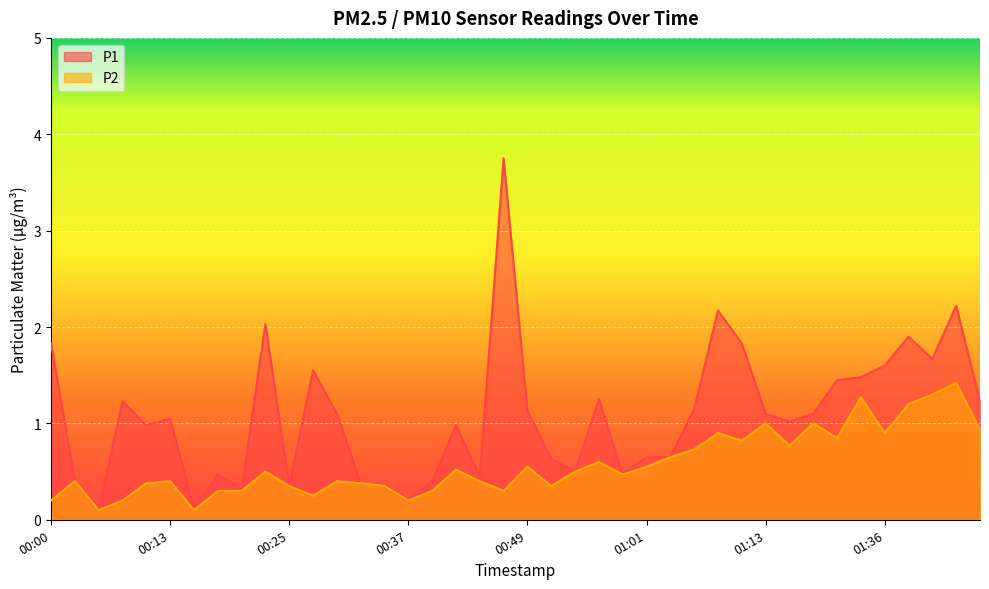

What is the difference between the P2 values at 00:47 and 00:30?

0.1